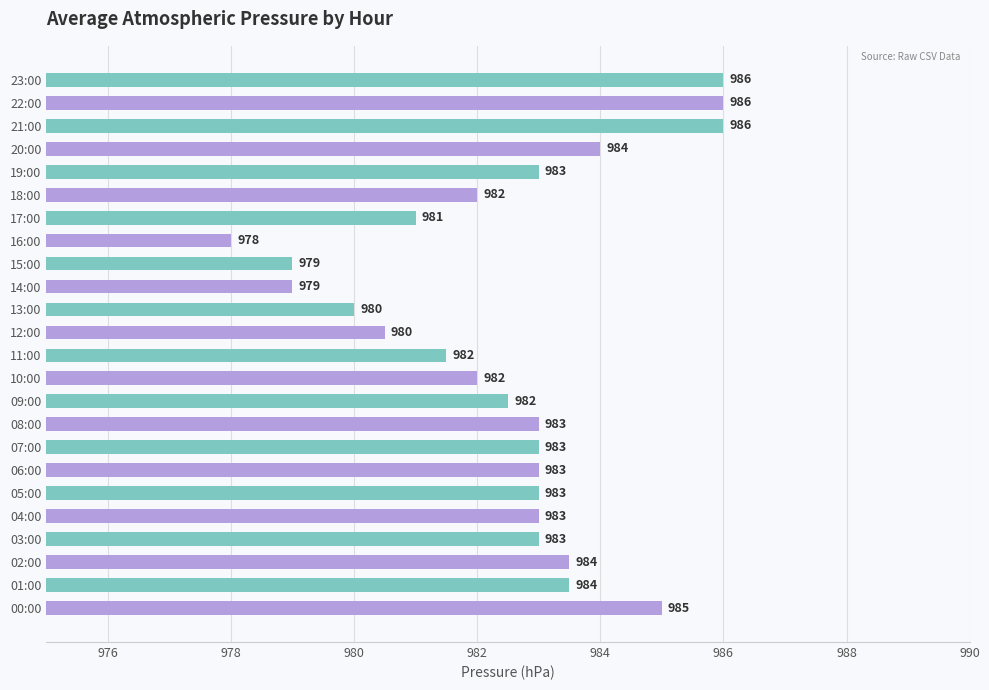

What is the maximum value shown in the chart?

986.0